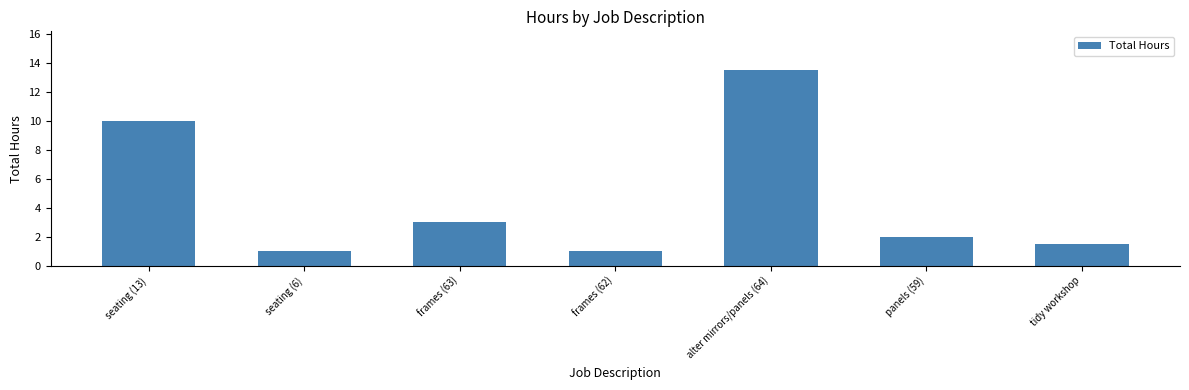

What is the value of the 2nd bar from the left?

1.0